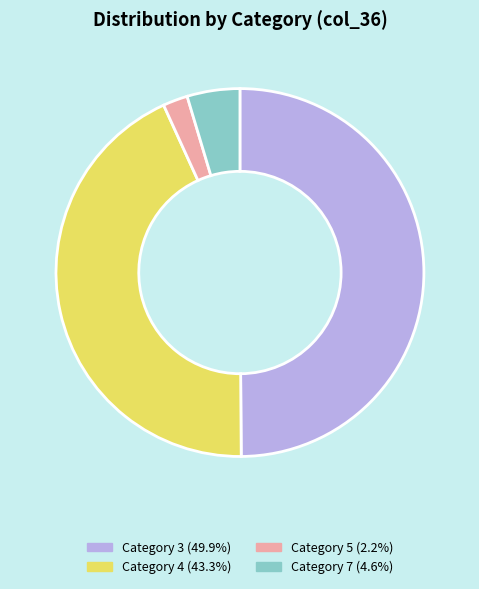

Is Category 7 (4.6%) the majority of the pie?

No